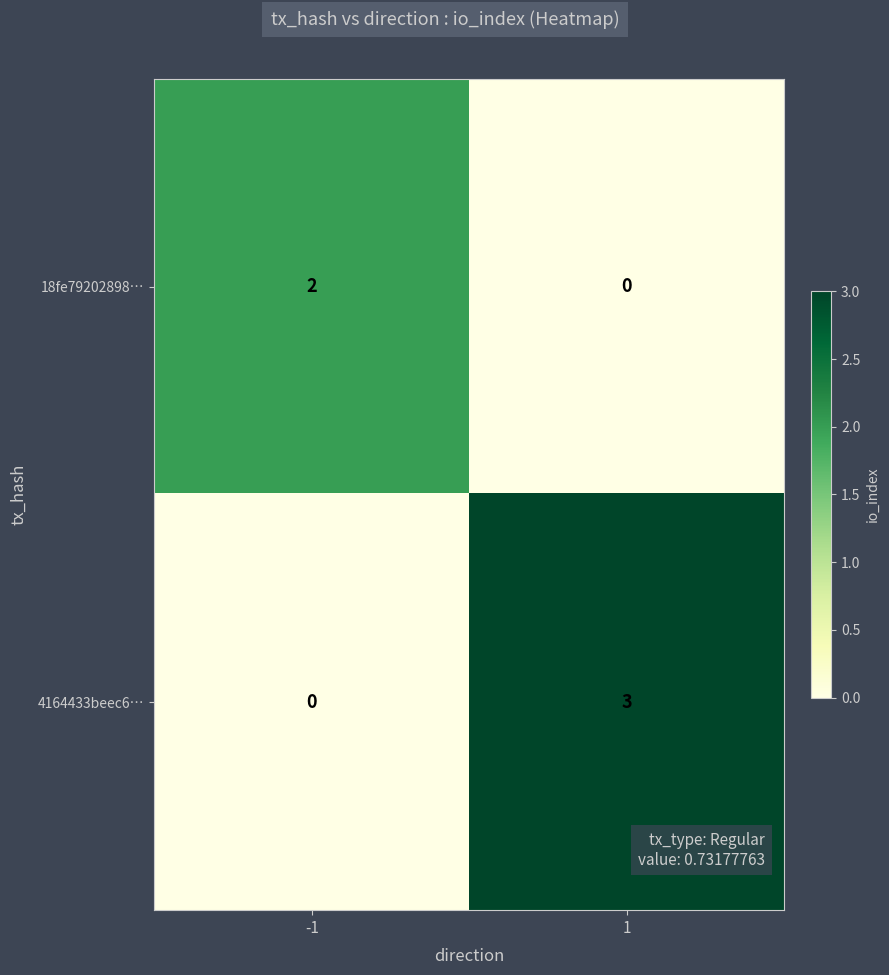

Is it true that 4164433beec6… equals 0 at -1?

True